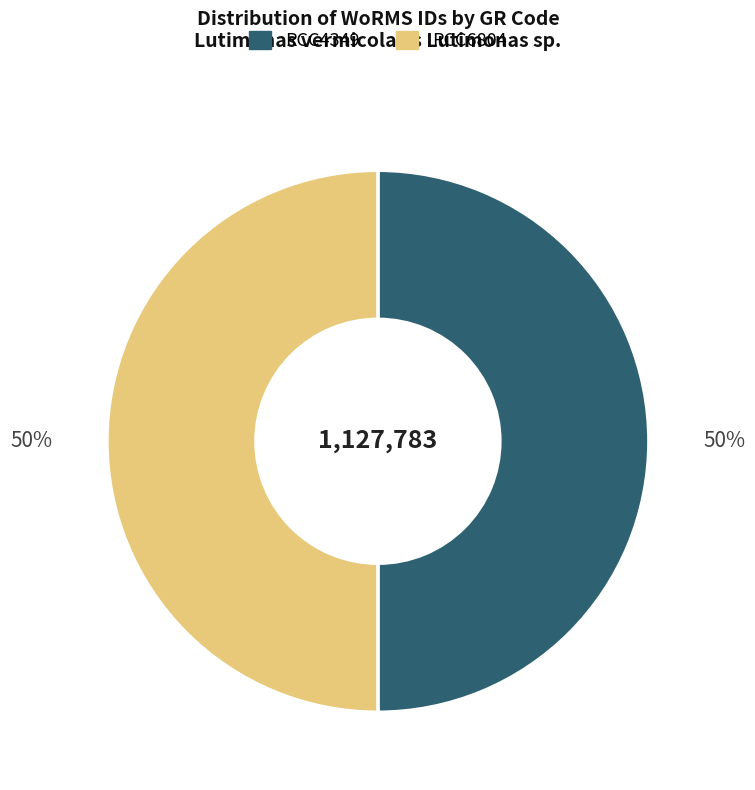

To the nearest percent, what percentage of the pie is RCC4349?

50%